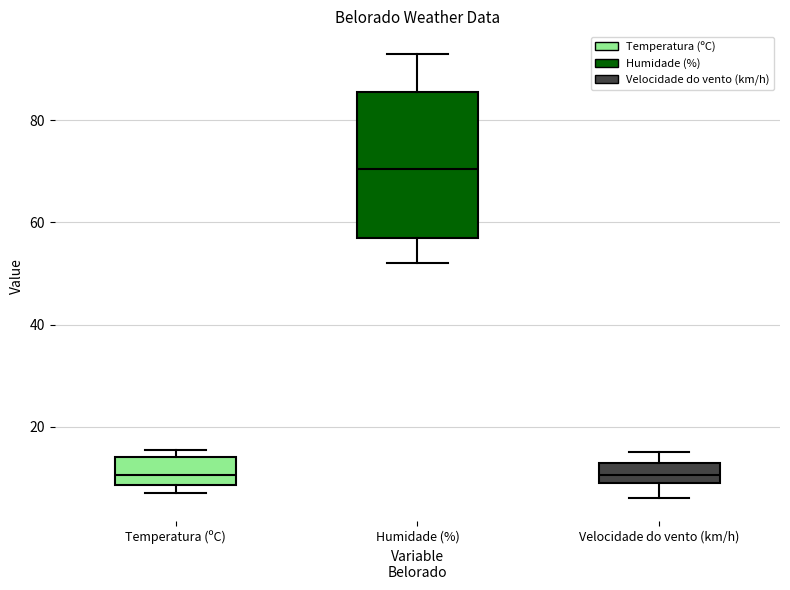

Where does the median line of the box for Humidade (%) sit on the y-axis? The values are not printed on the chart, so give them approximately, as read against the axis.

70